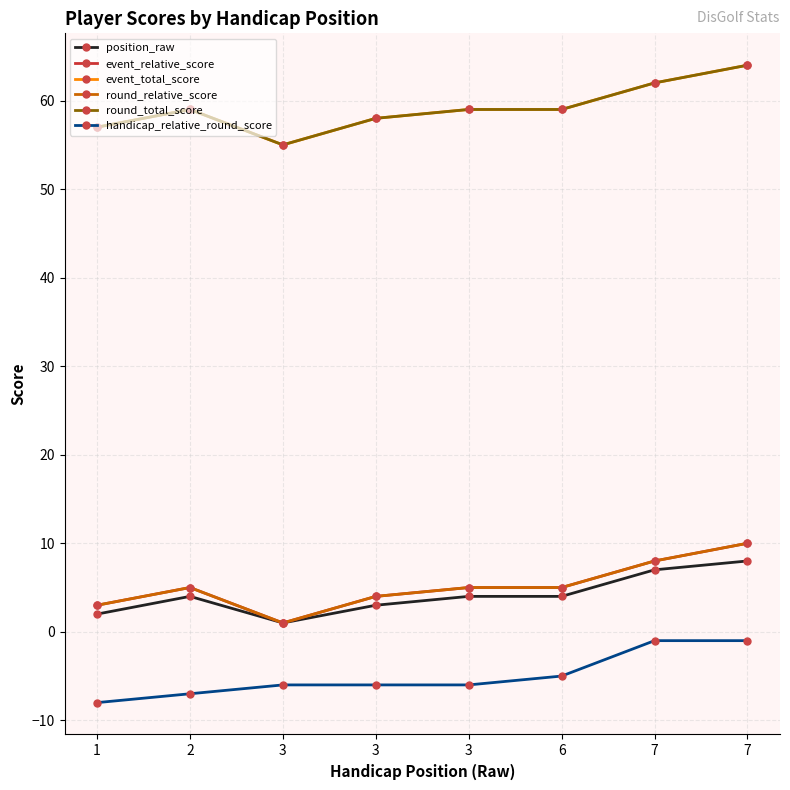

Between 2 and 3, which is larger?

2